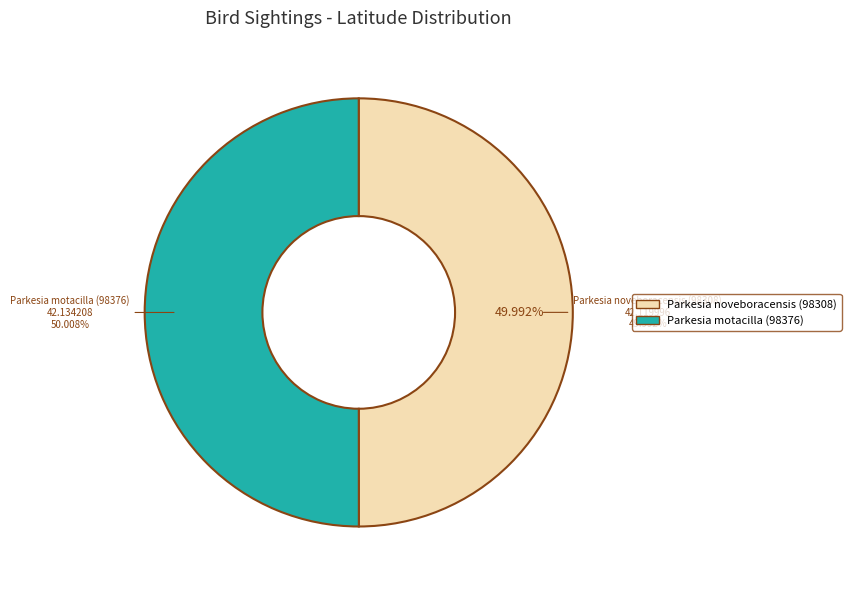

Rank the categories by value from highest to lowest.

Parkesia motacilla (98376), Parkesia noveboracensis (98308)